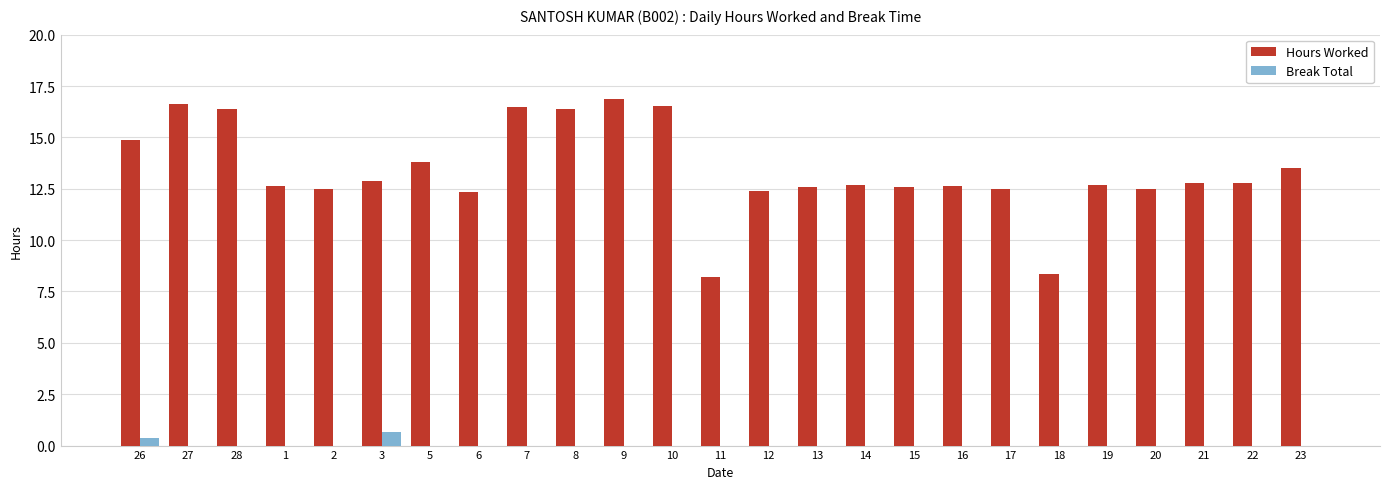

How many groups of bars are there?

25